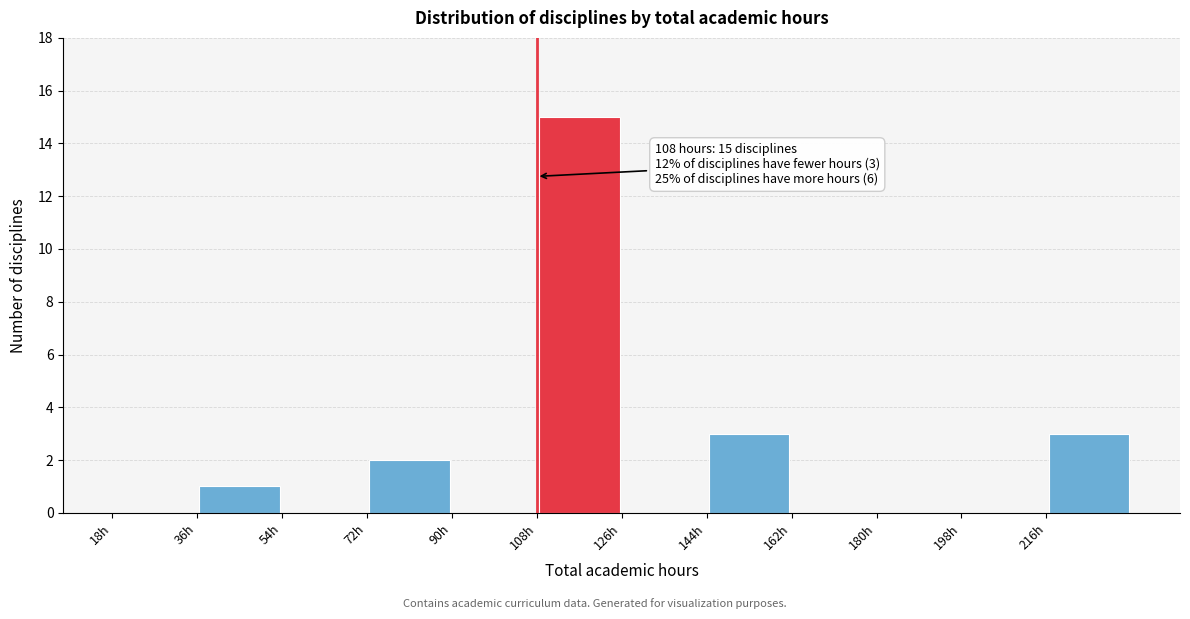

Which range on the x-axis has the tallest bar?

108 to 126